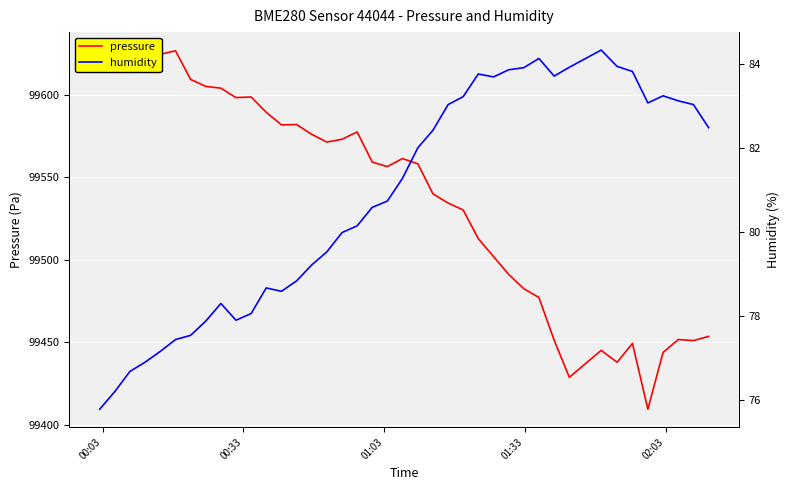

The humidity series shows 115.3 at 22. True or false?

False